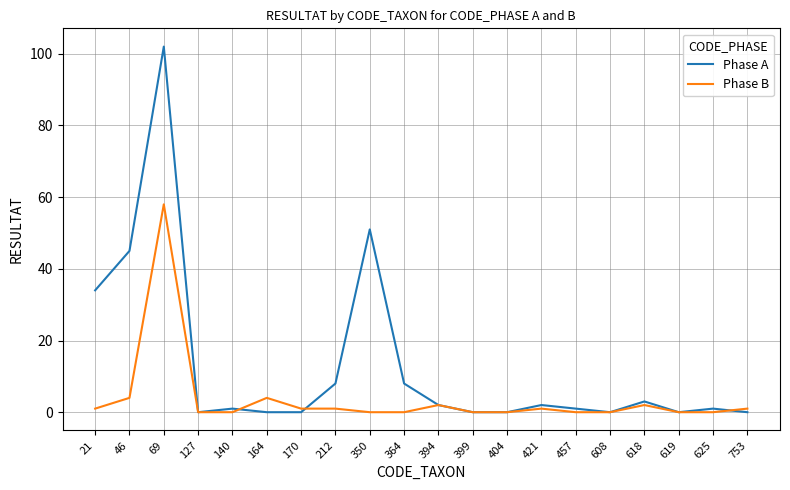

What is the total value across all series at 46?

49